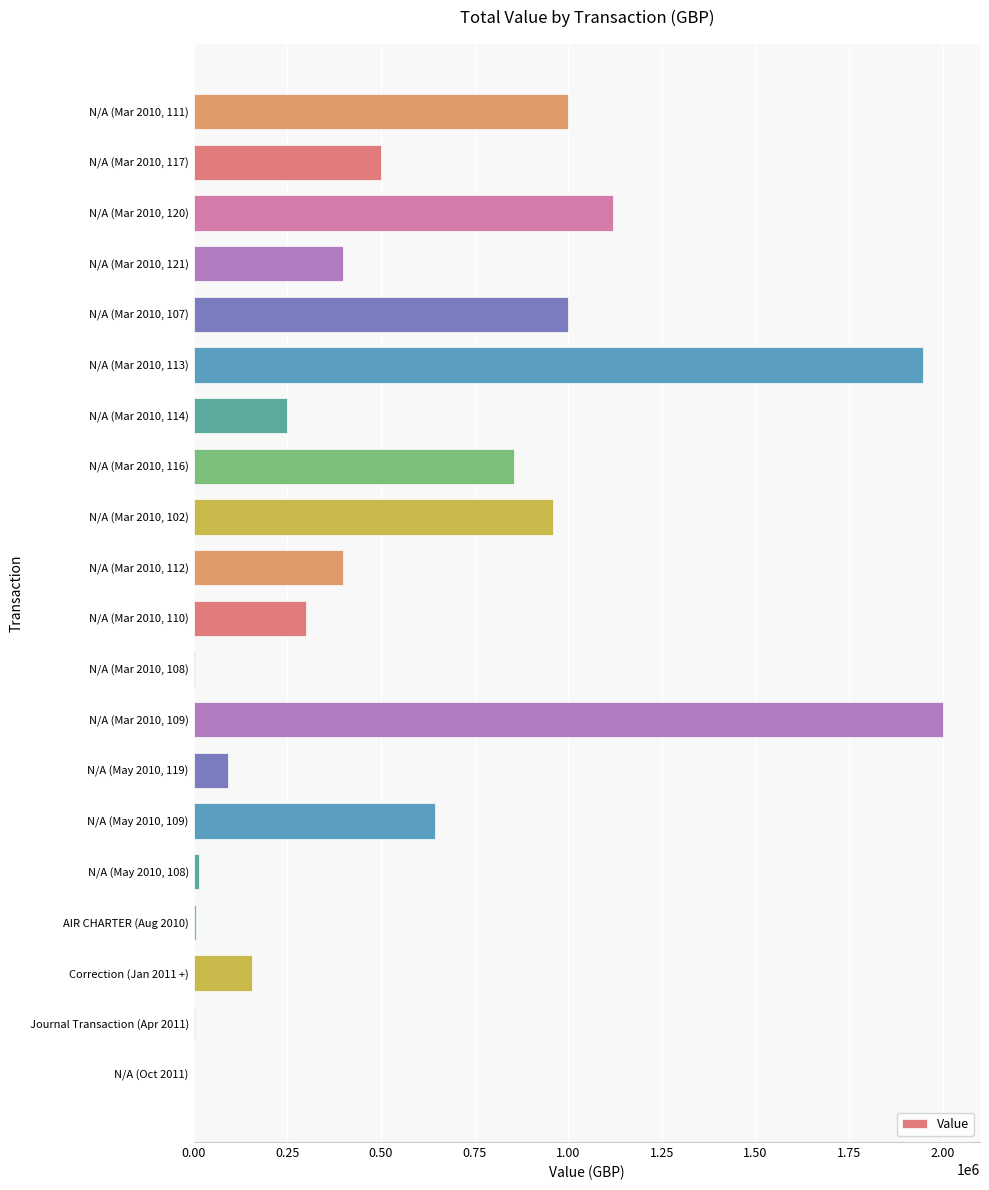

Is it true that the value at N/A (Mar 2010, 117) is 500000?

True